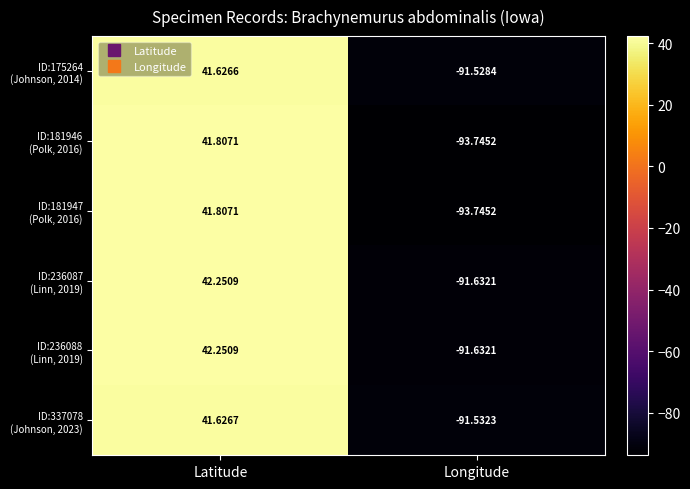

At which category is the sum across all series the highest?

Latitude